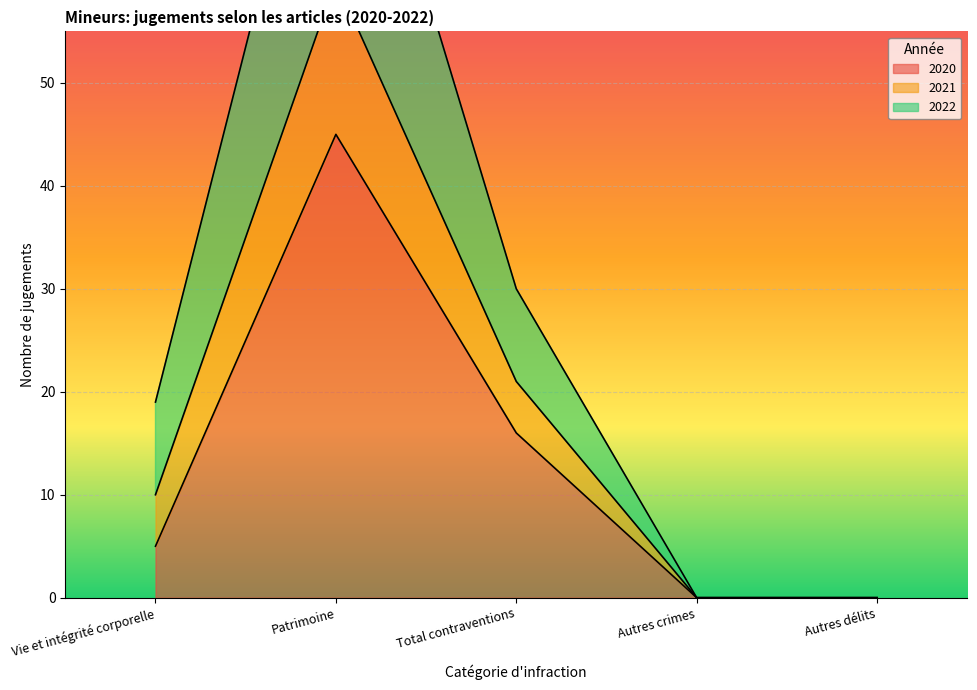

Is it true that 2022 equals -20 at Autres crimes?

False